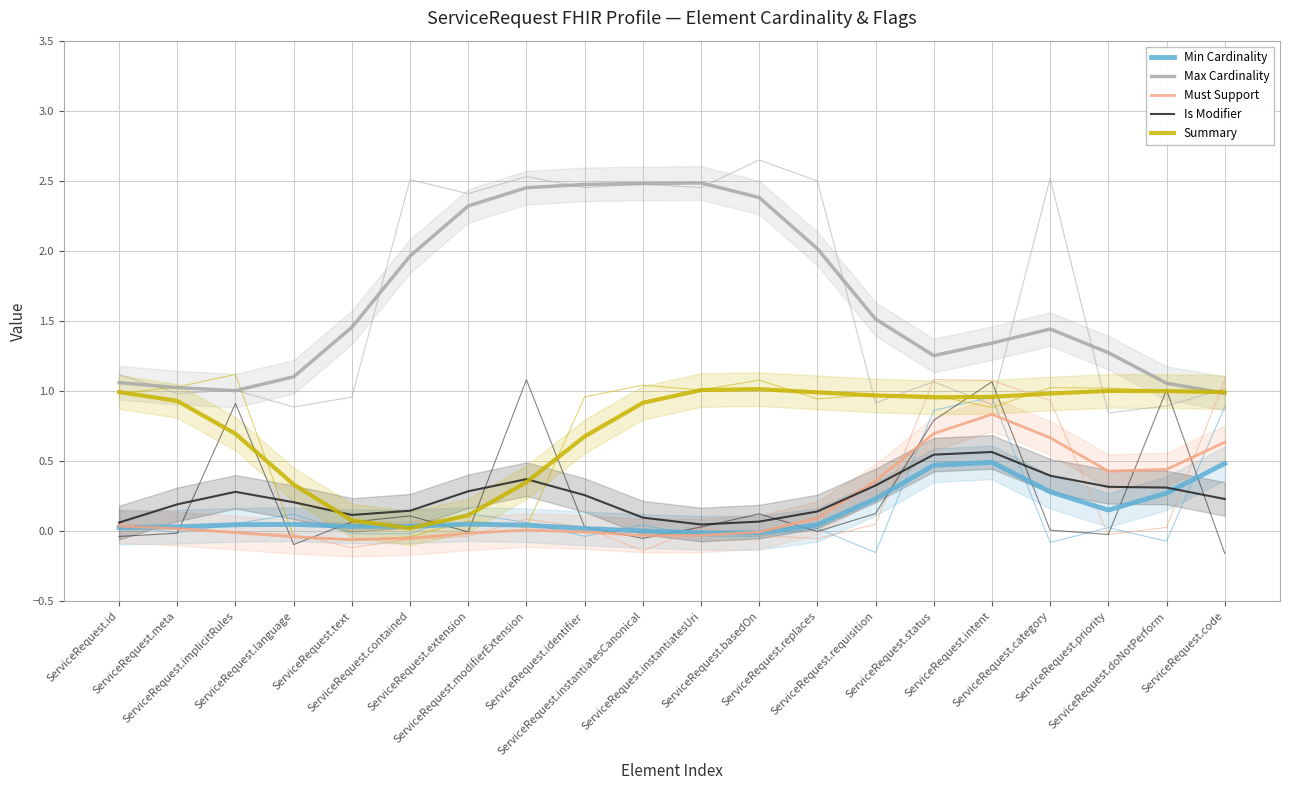

True or false: Summary and Must Support cross at least once.

True